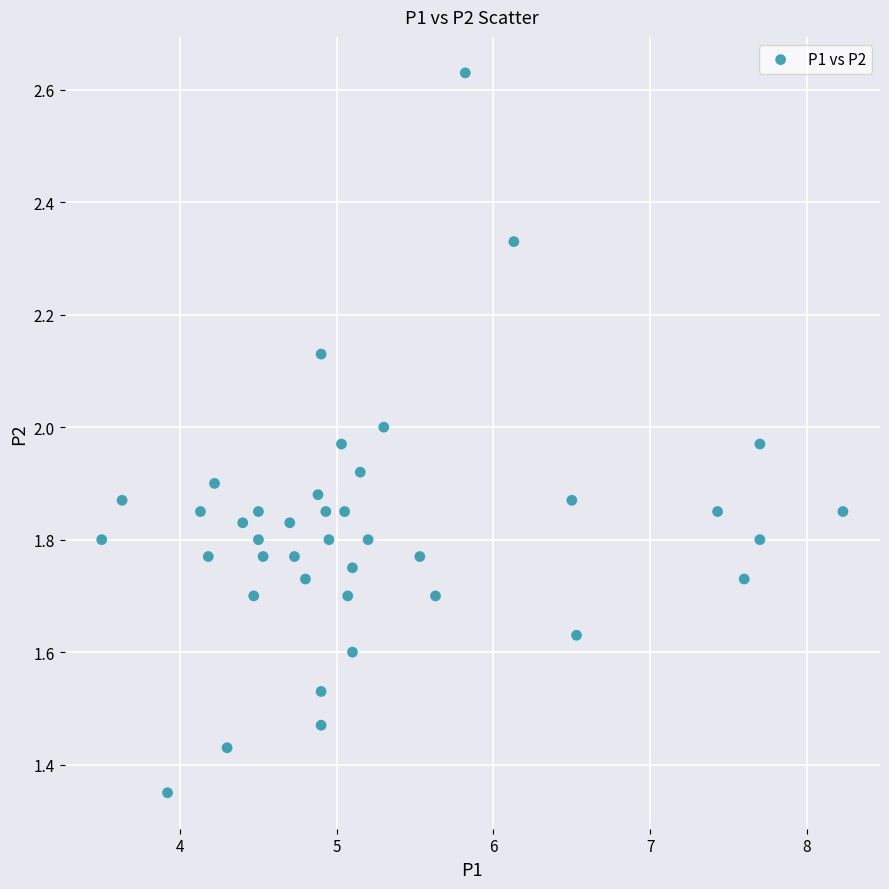

What is the range of Y values (max minus min)?

1.3